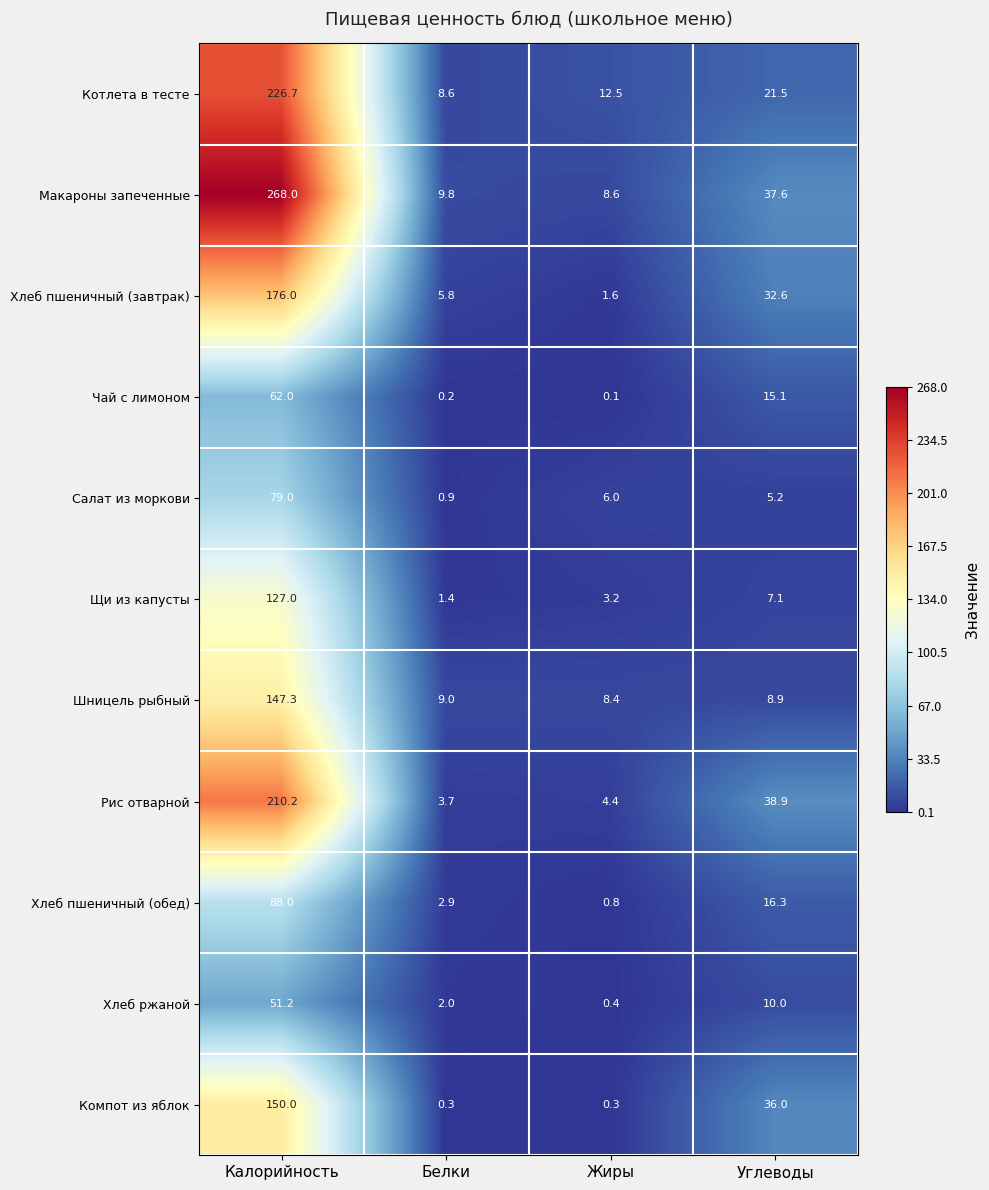

Is it true that Макароны запеченные equals 37.6 at Углеводы?

True